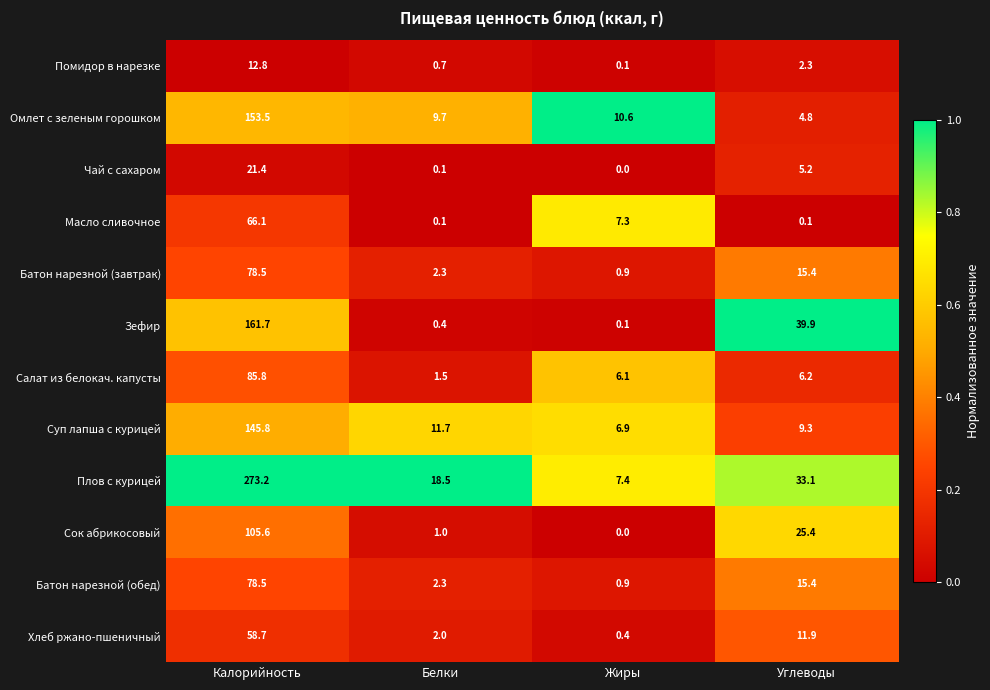

How many values in the Суп лапша с курицей series exceed 11?

2